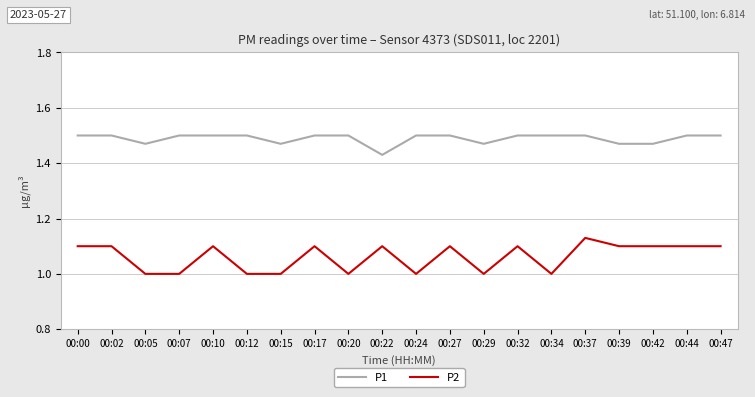

What are all the series names shown in the legend?

P1, P2